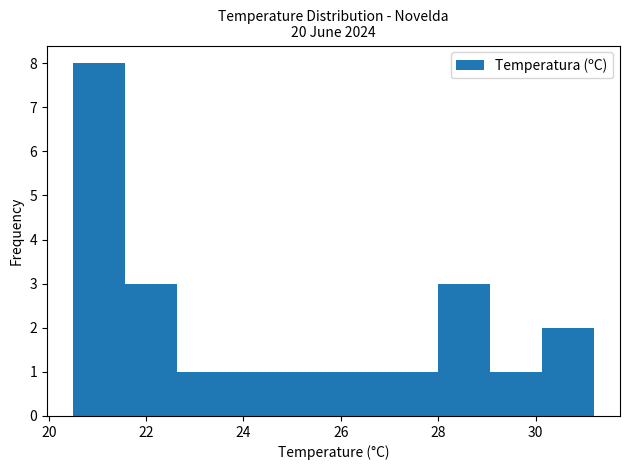

Reading left to right, list every bar in this chart as the range it spans on the x-axis followed by its height. Neither the bar edges nor the heights are printed on the chart, so give them approximately, as read against the axes.

20.6 to 21.6: 8
21.6 to 22.6: 3
22.6 to 23.8: 1
23.8 to 24.8: 1
24.8 to 25.8: 1
25.8 to 27.0: 1
27.0 to 28.0: 1
28.0 to 29.0: 3
29.0 to 30.2: 1
30.2 to 31.2: 2